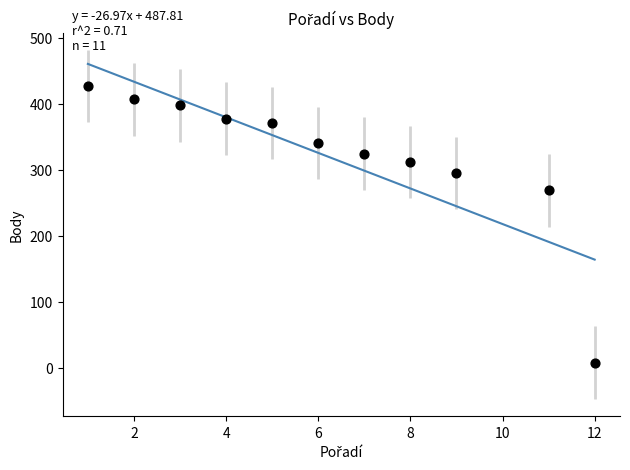

What Y value in the scatter plot is closest to 217?

269